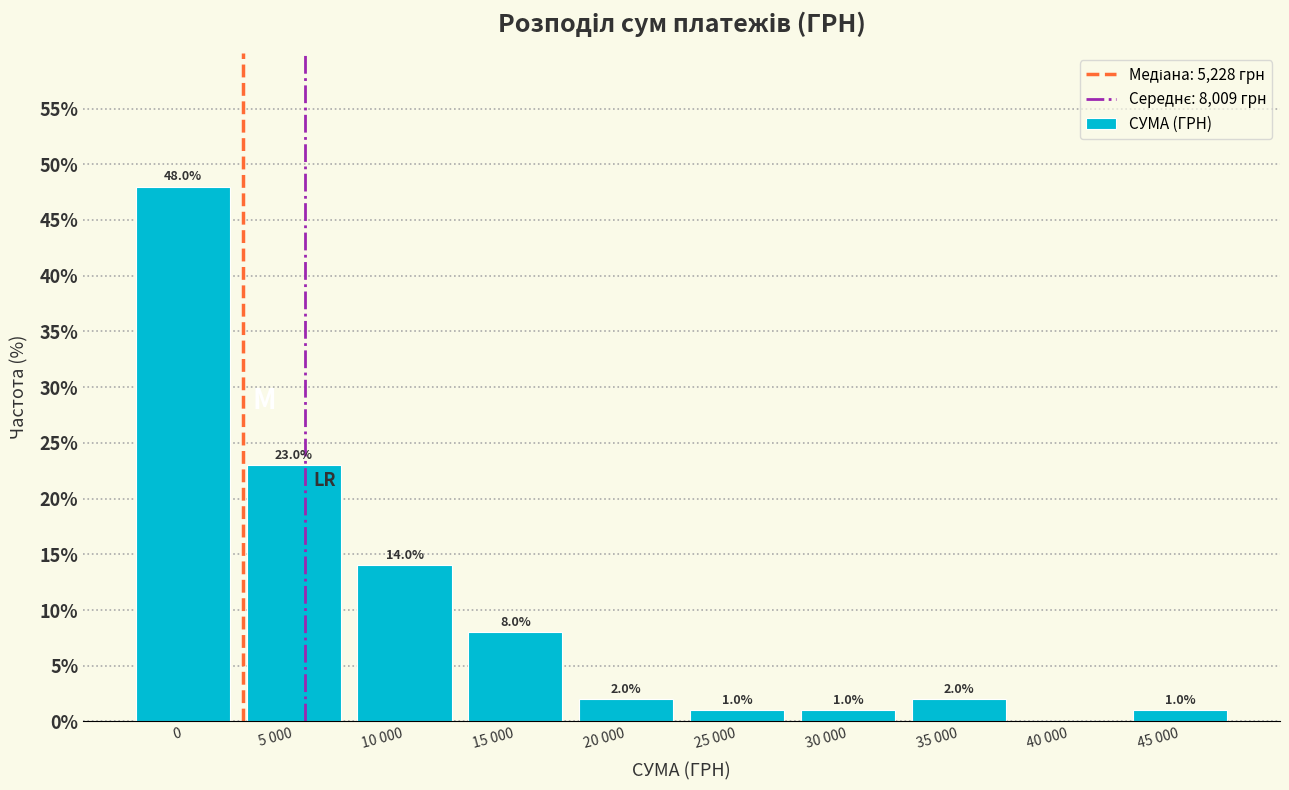

Reading right to left, what are all the values shown in this chart?

45 000=1.0	40 000=0.0	35 000=2.0	30 000=1.0	25 000=1.0	20 000=2.0	15 000=8.0	10 000=14.0	5 000=23.0	0=48.0